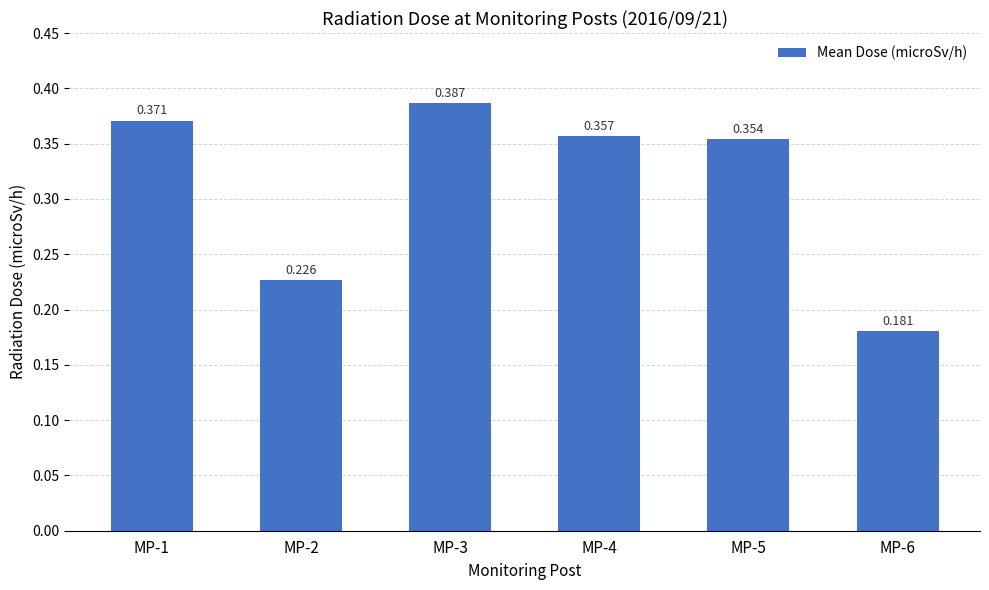

Between MP-3 and MP-6, which is larger?

MP-3